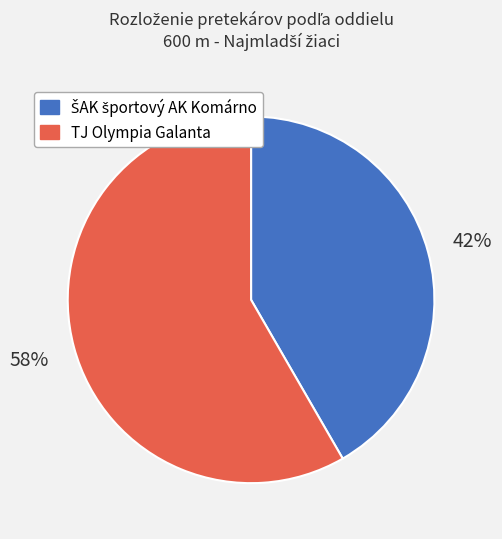

Which slice represents more than half of the pie?

TJ Olympia Galanta